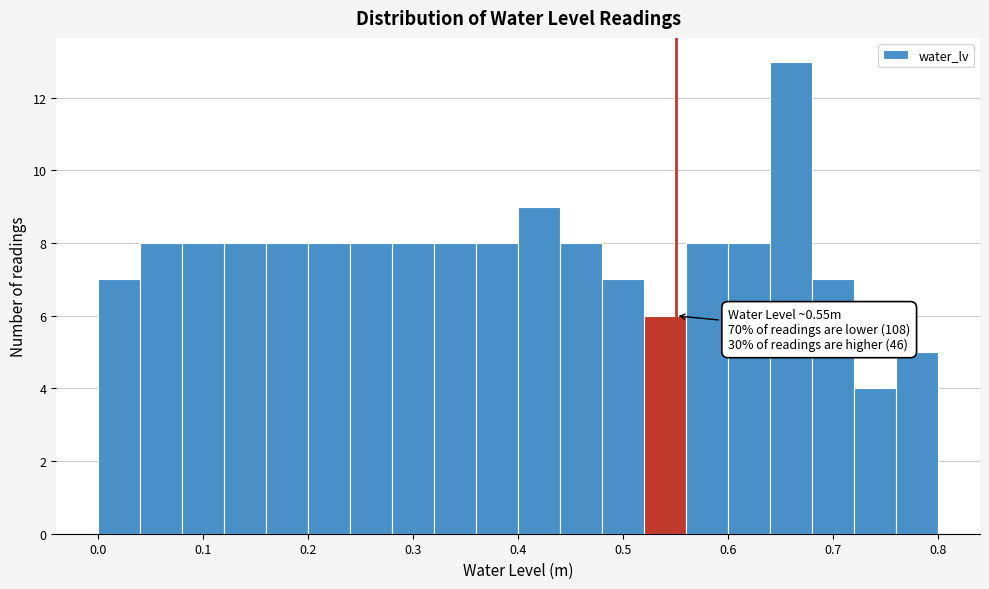

Which range on the x-axis has the tallest bar?

0.64 to 0.68